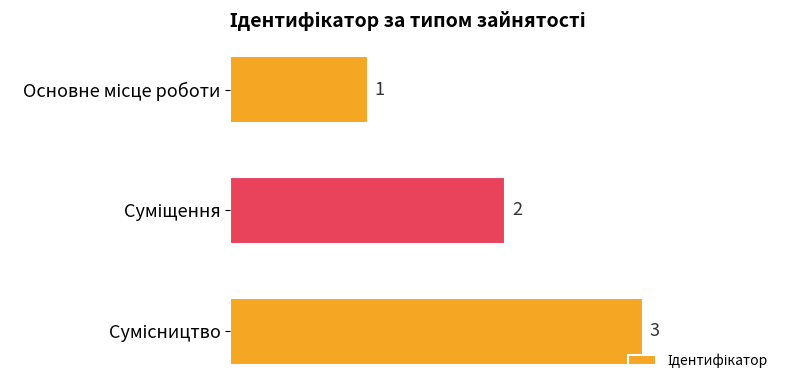

What is the sum of all values?

6